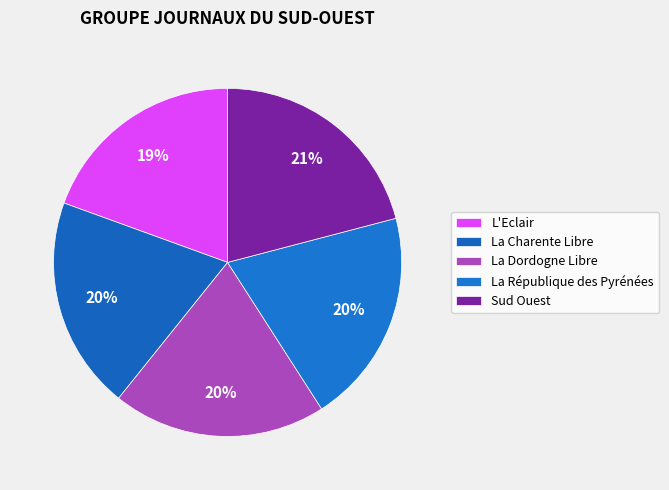

To the nearest percent, what percentage of the pie is Sud Ouest?

21%